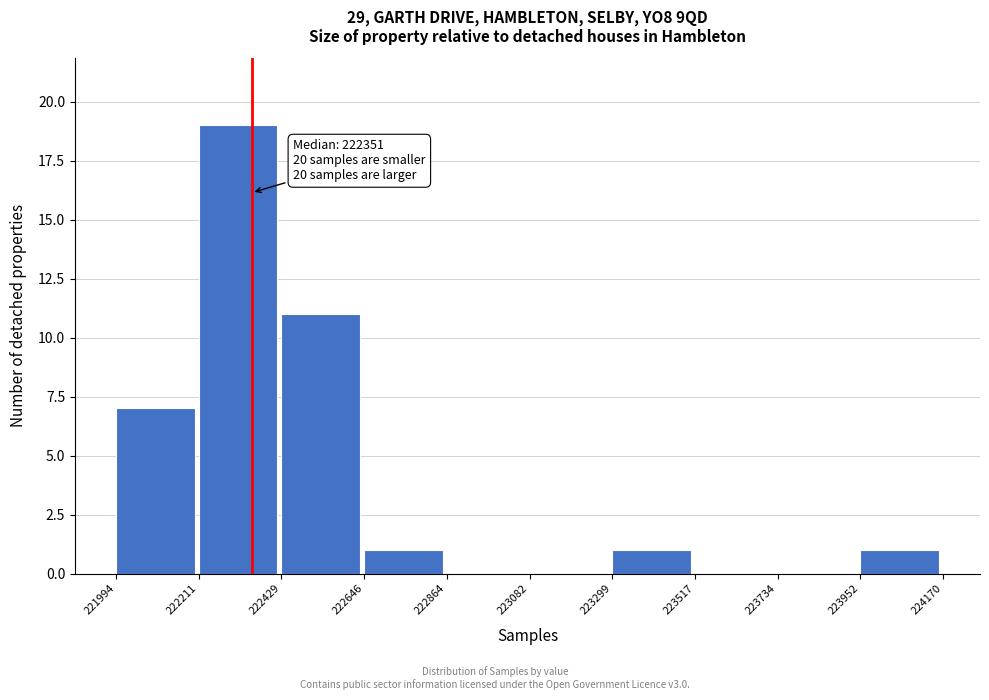

Which range on the x-axis has the tallest bar?

222211 to 222429